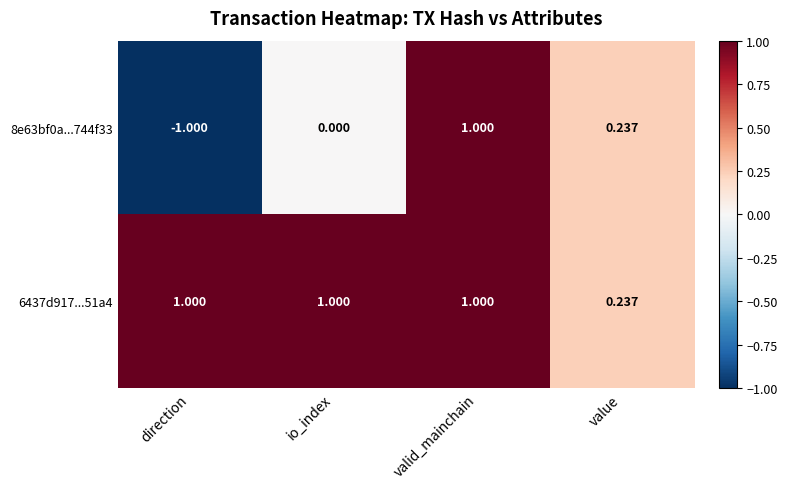

List the labels in order of 8e63bf0a...744f33 value, largest first.

valid_mainchain, value, io_index, direction